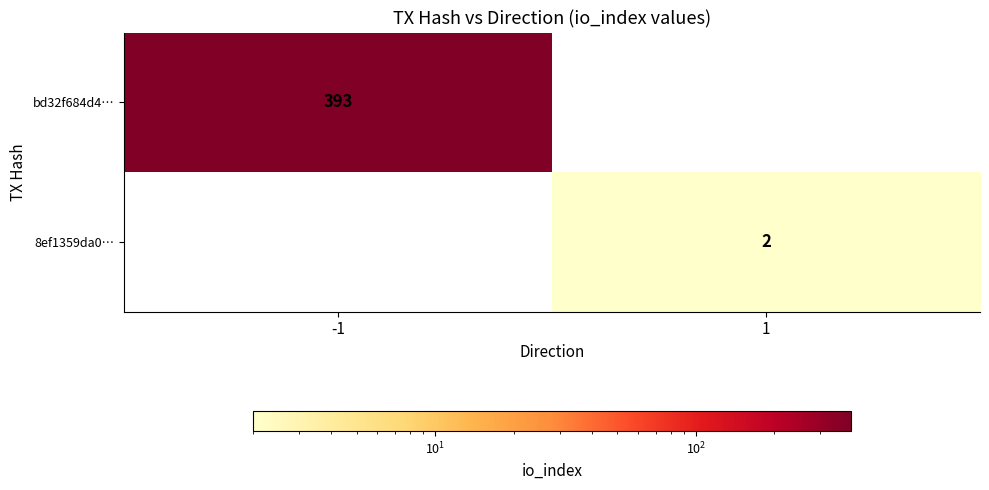

The 8ef1359da0… series shows 2 at 1. True or false?

True